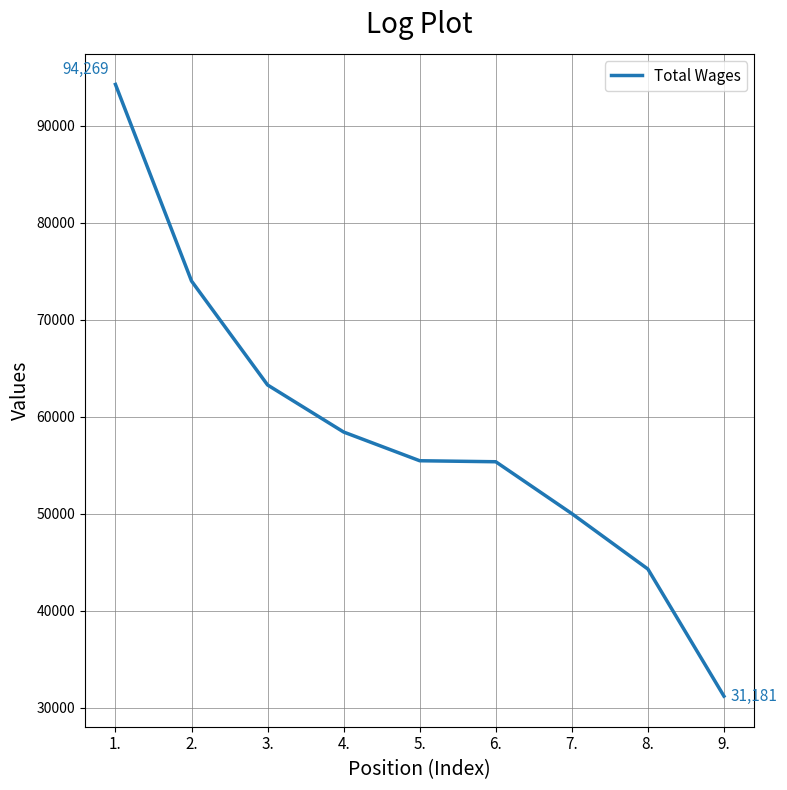

What is the difference between the values at 8. and 6.?

11066